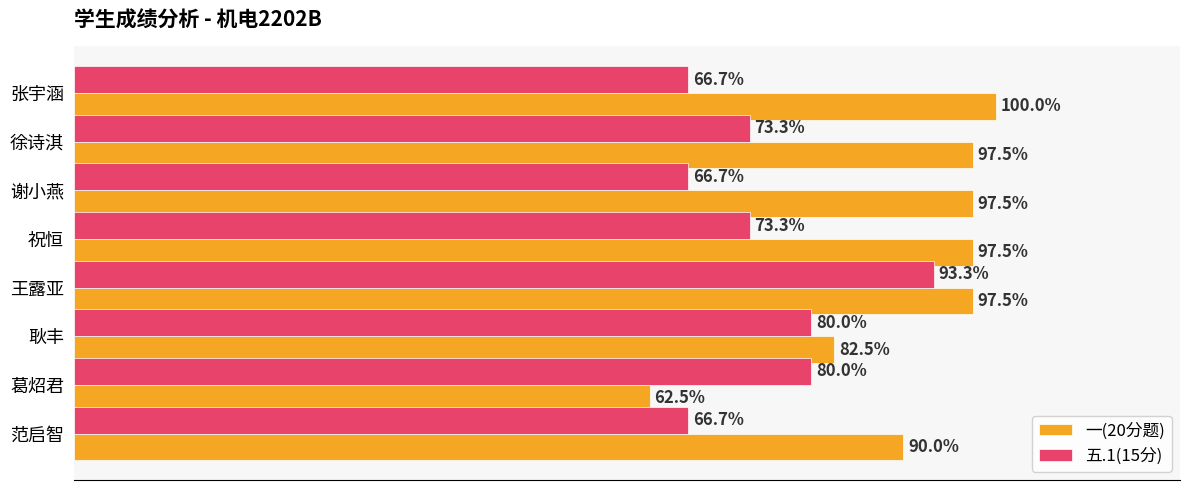

At which label is 一(20分题) closest to 81?

耿丰